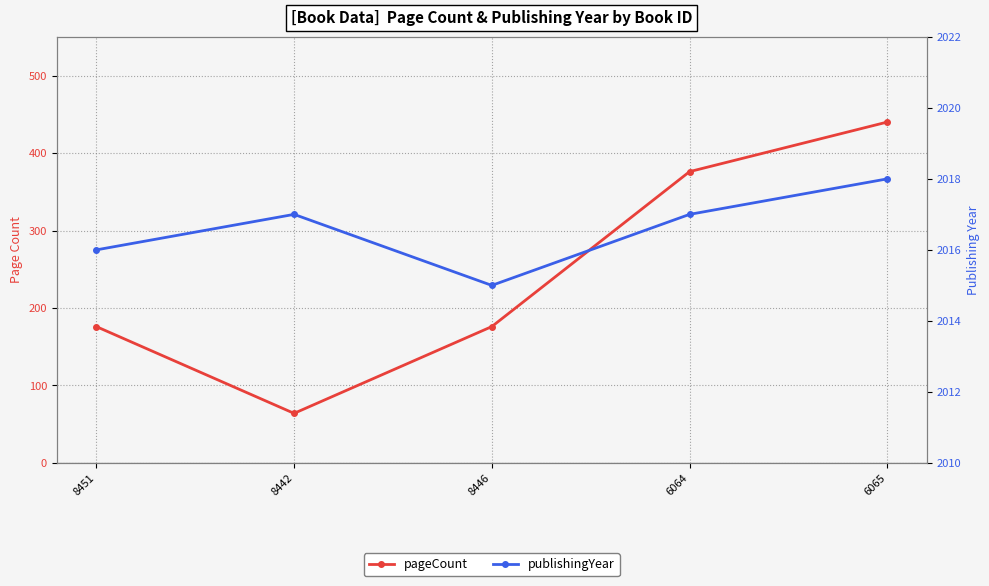

True or false: publishingYear and pageCount cross at least once.

False